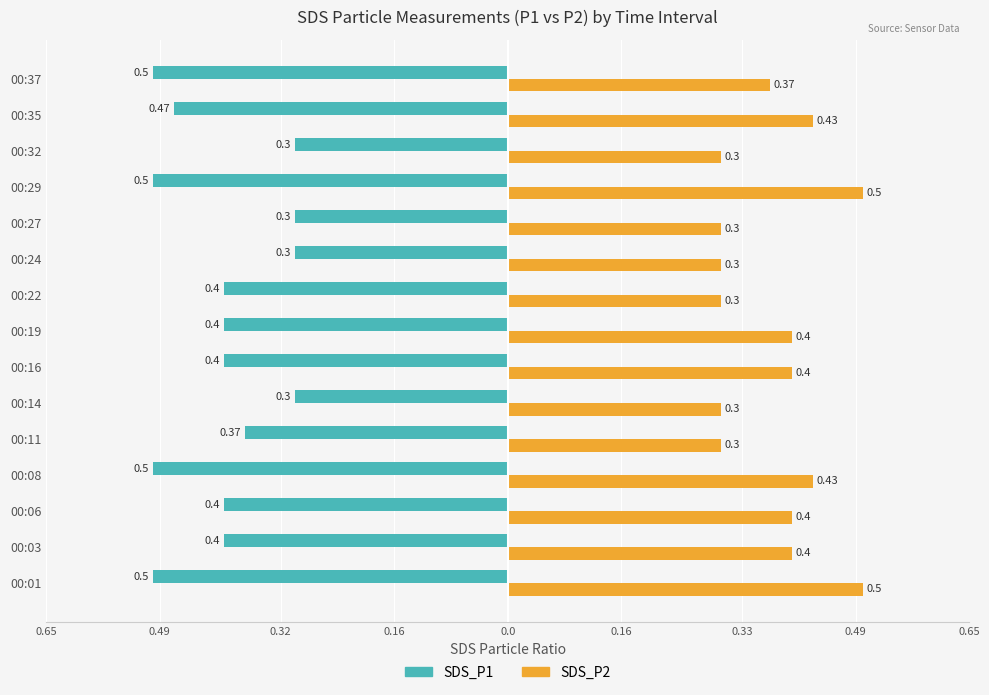

What are all the series names shown in the legend?

SDS_P1, SDS_P2